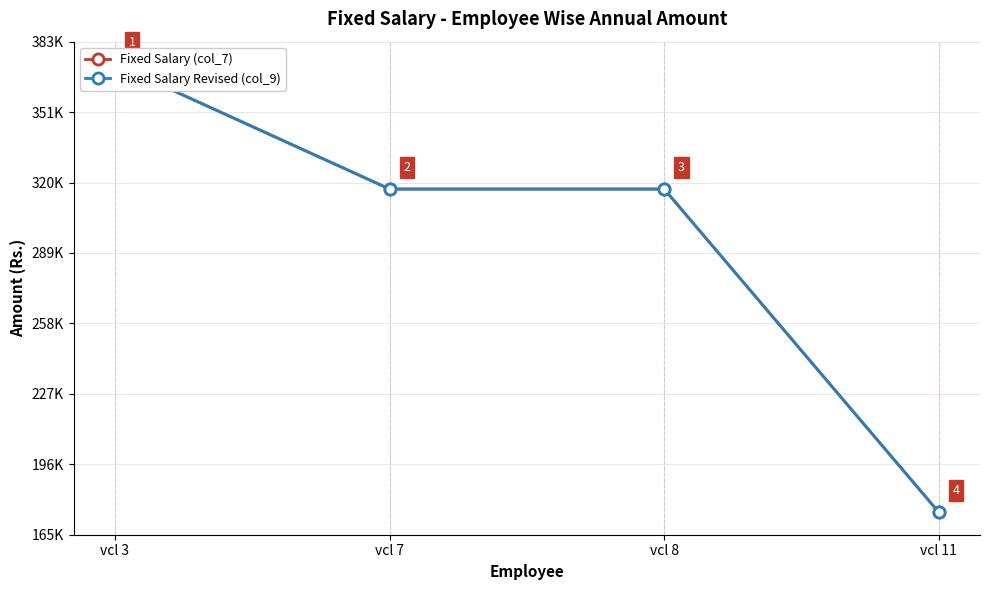

Count the number of categories in the chart.

4